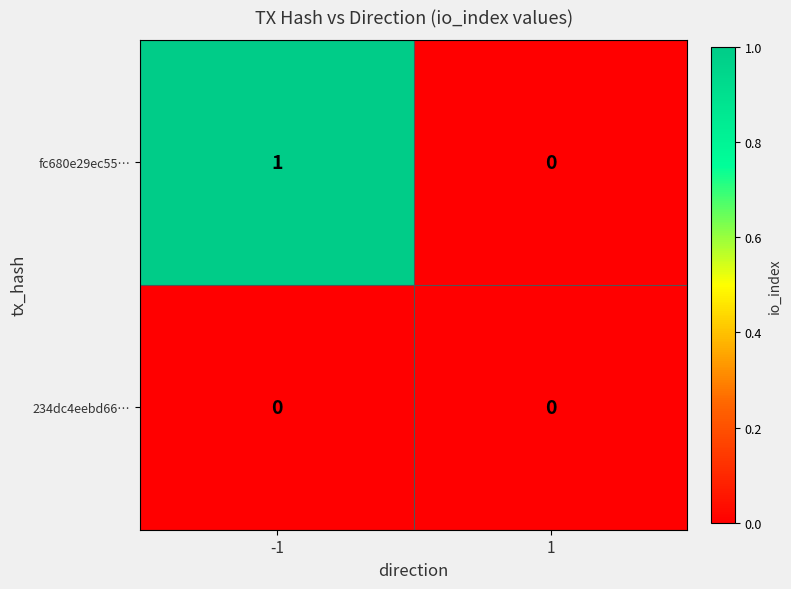

Rank the series at -1 from highest to lowest value.

fc680e29ec55…, 234dc4eebd66…